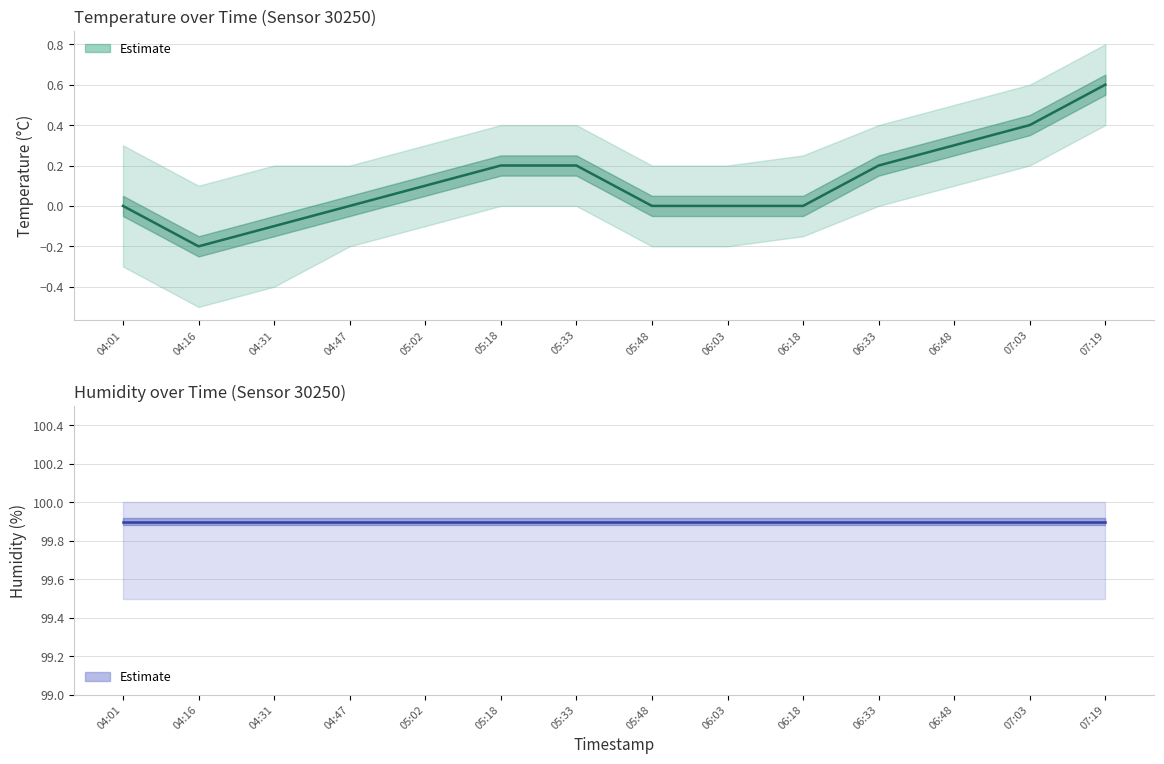

Is the value of humidity at 05:48 greater than the value of temperature at 04:31?

Yes